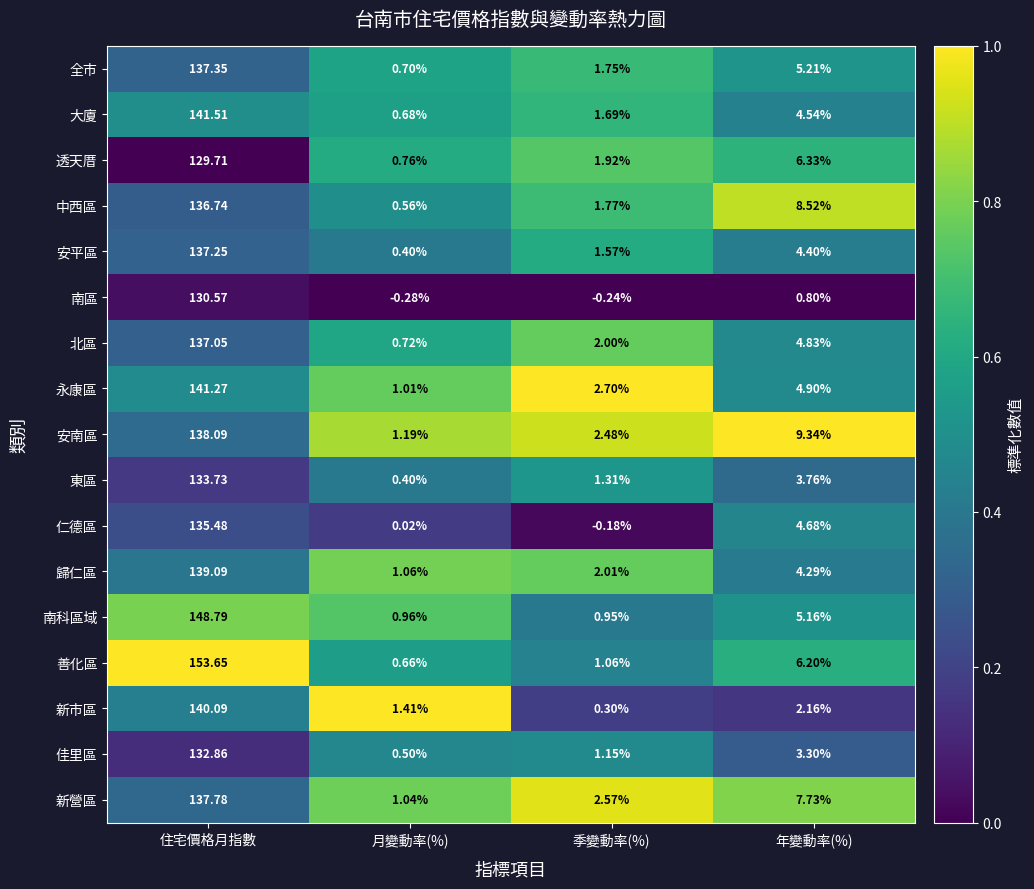

How many categories are shown in the chart?

4